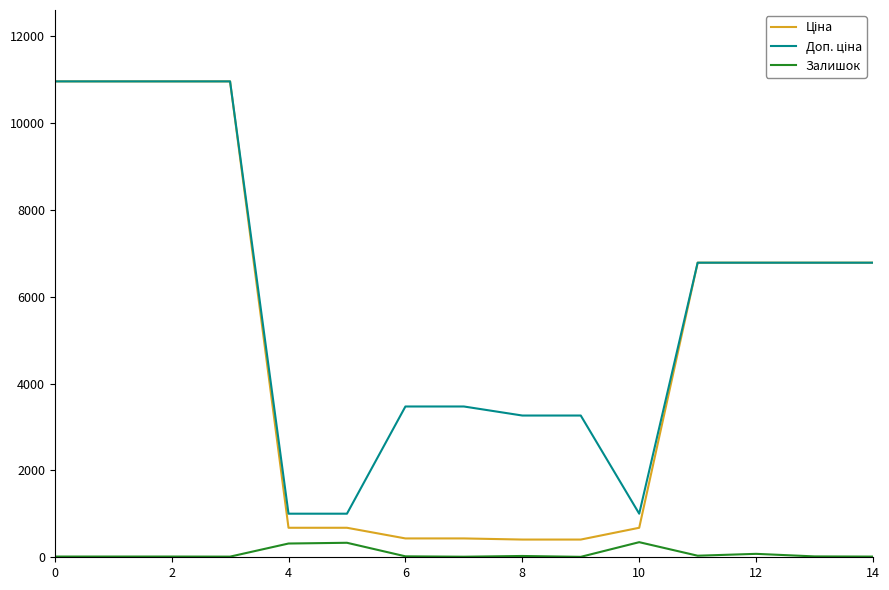

What is the highest value of the Залишок series?

348.0